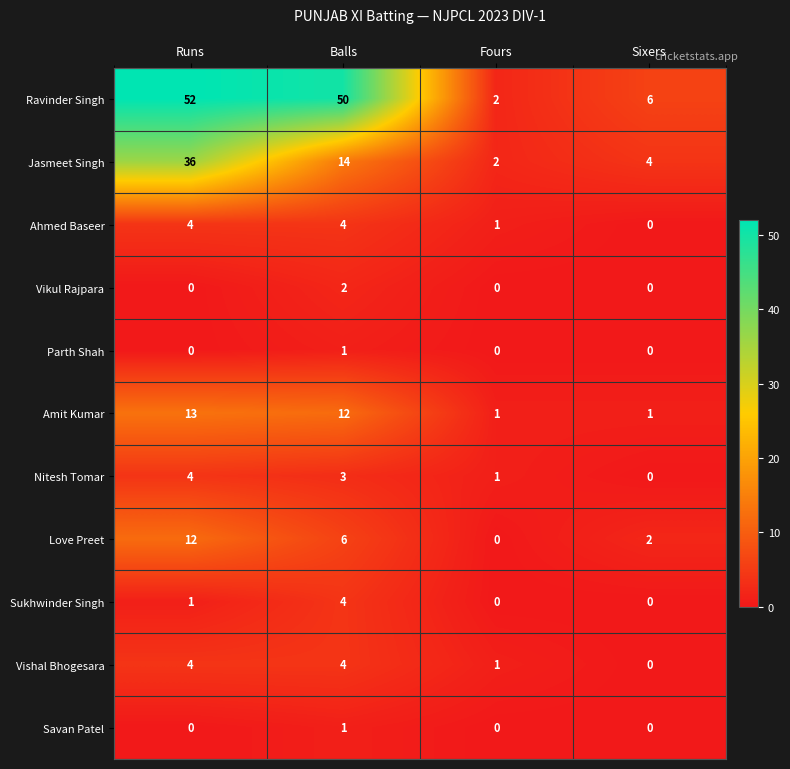

What is the average value of the Love Preet series?

5